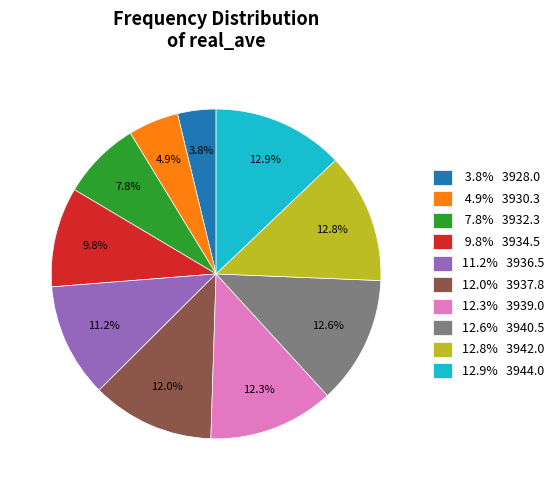

What is the smallest slice in the pie chart?

3.8% 3928.0